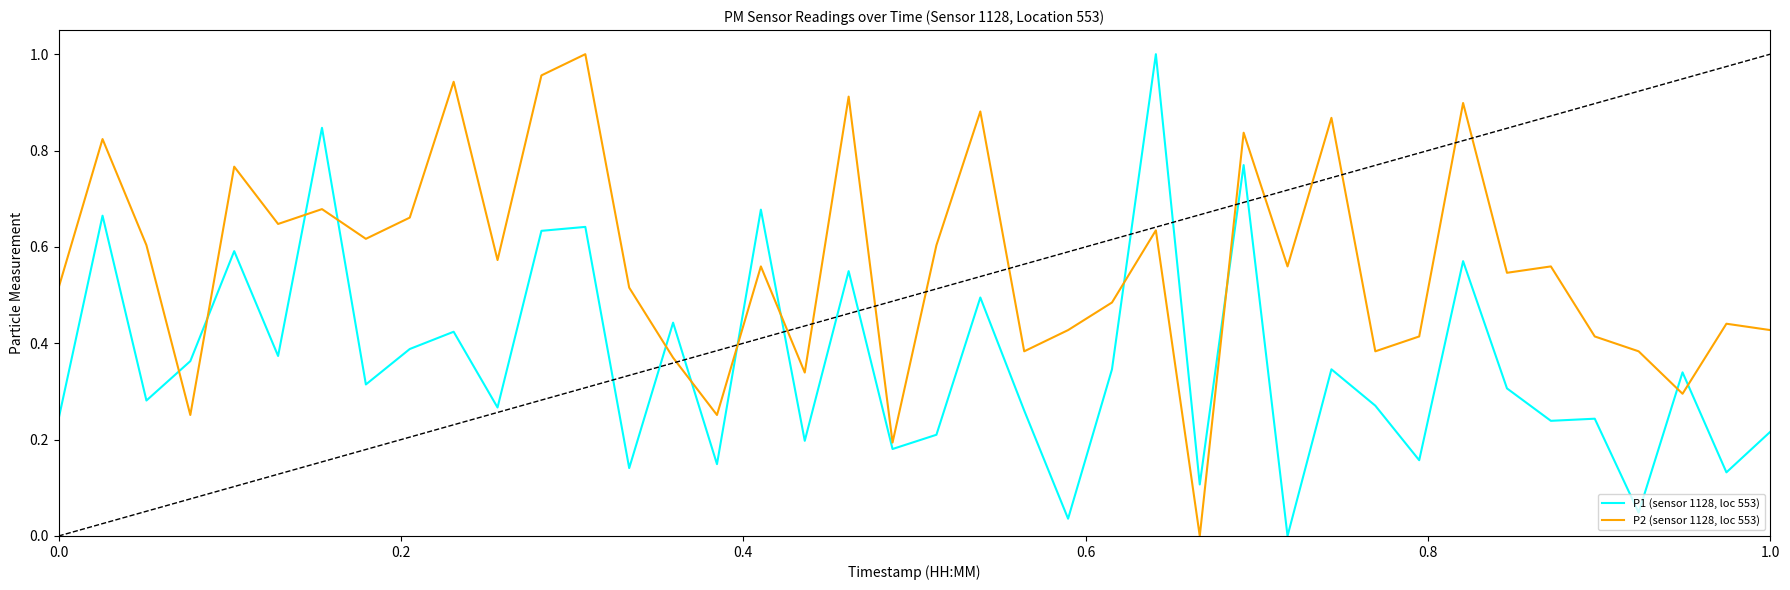

List the series in order of their overall mean, highest first.

P2 (sensor 1128, loc 553), P1 (sensor 1128, loc 553)